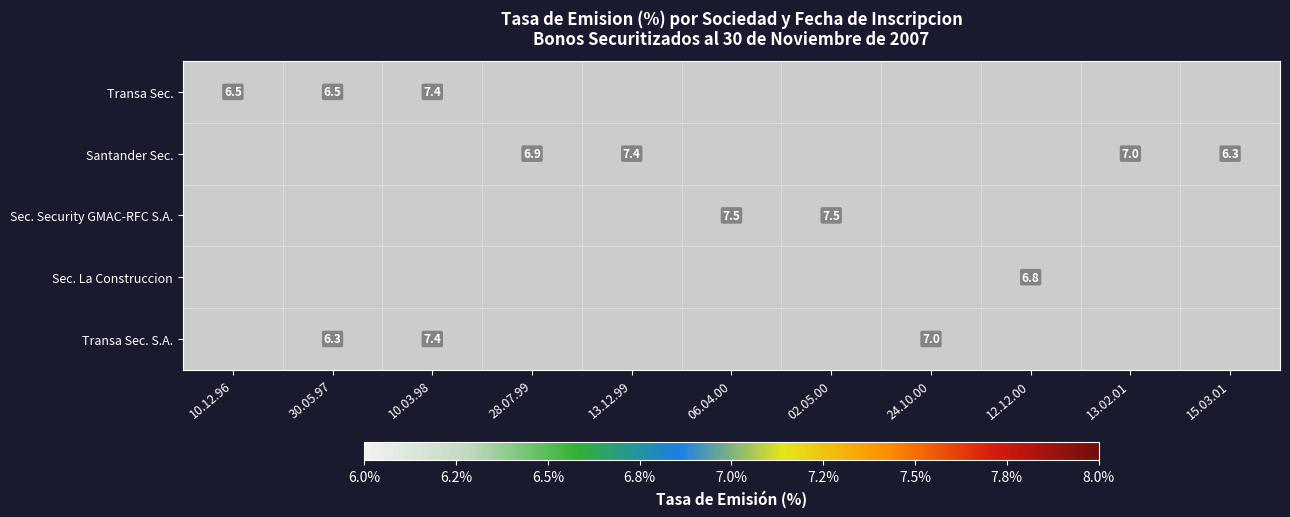

At how many categories does at least one series exceed 7?

4